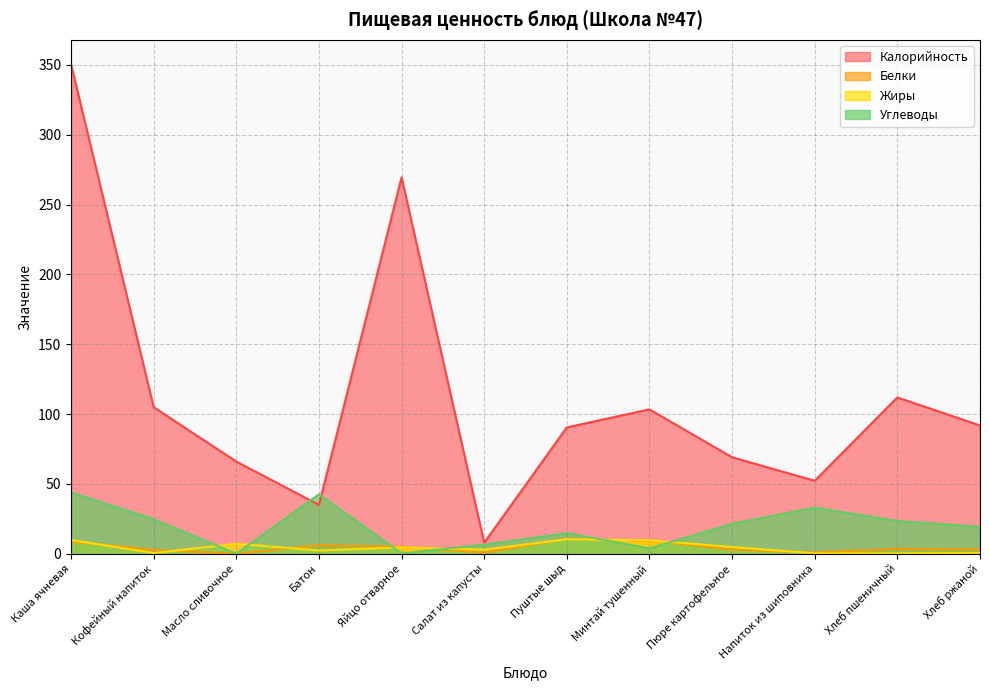

True or false: Углеводы and Белки intersect in this chart.

True